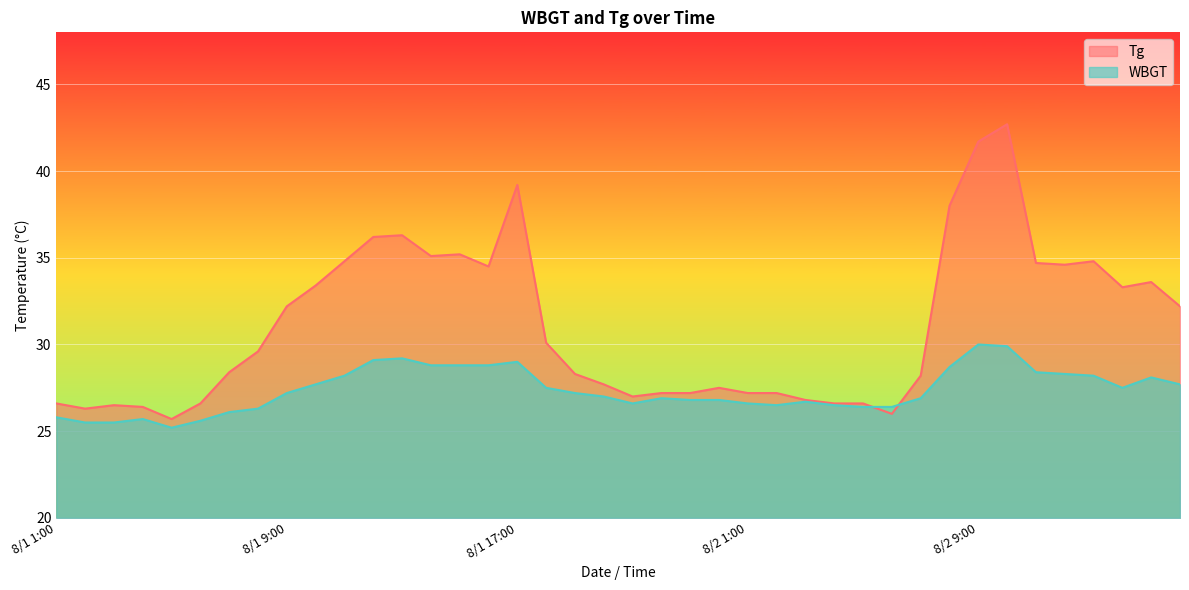

True or false: WBGT and Tg cross at least once.

True